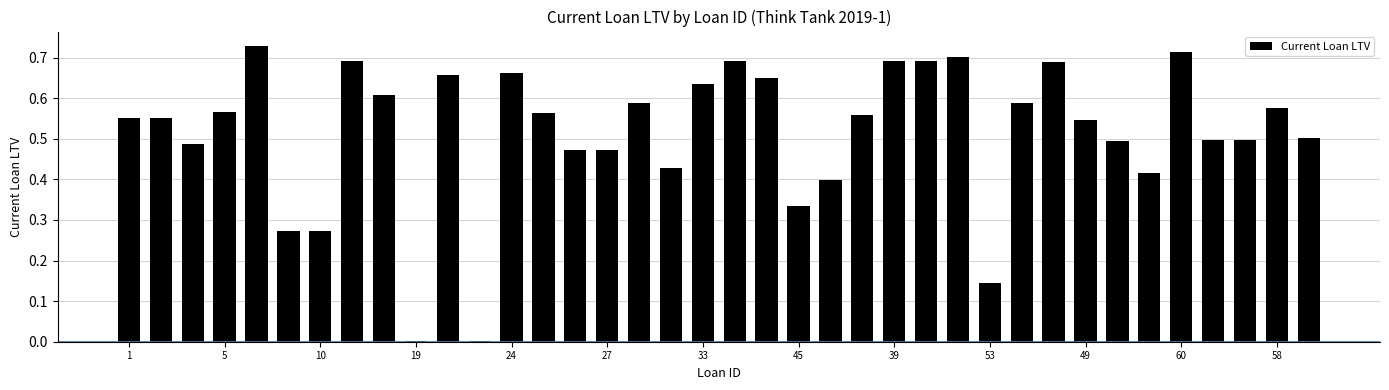

How many distinct data groups are displayed?

1